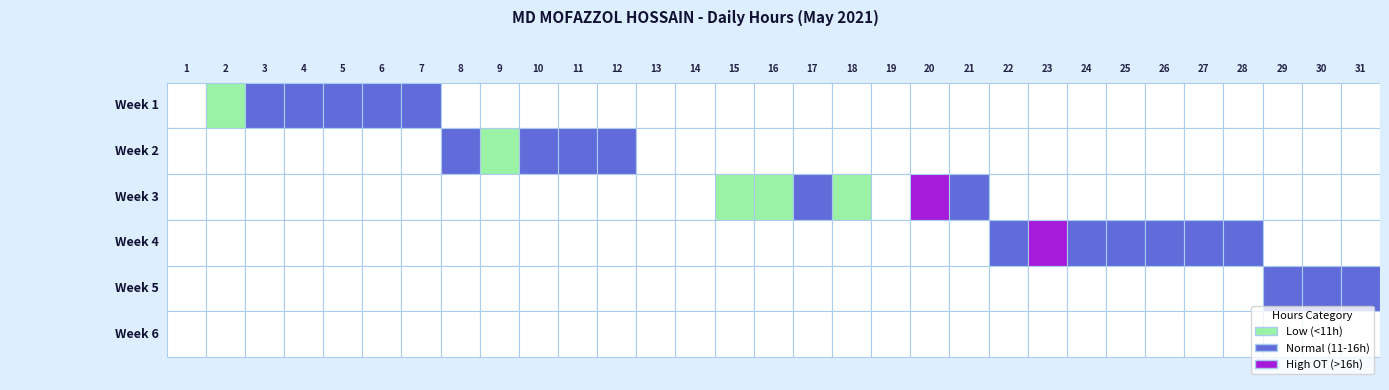

The 24 series shows 0.0 at 30. True or false?

True